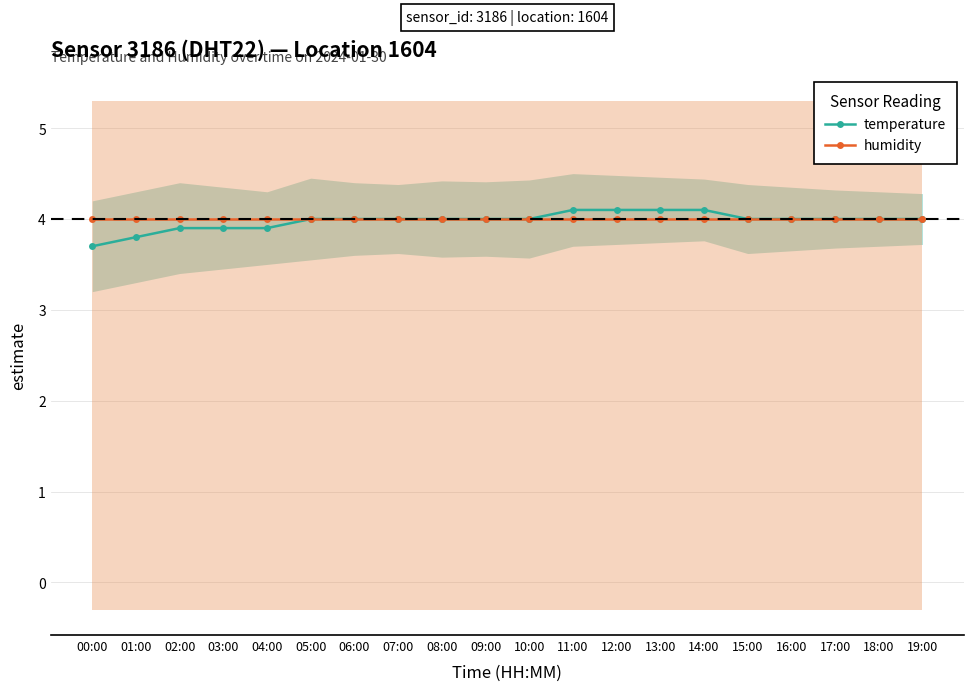

What is the sum of the temperature values at 03:00 and 11:00?

8.0